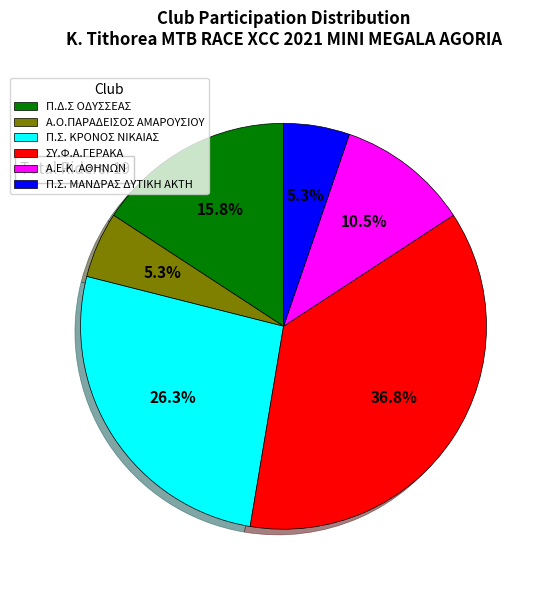

Is there any slice that represents more than half of the pie?

No